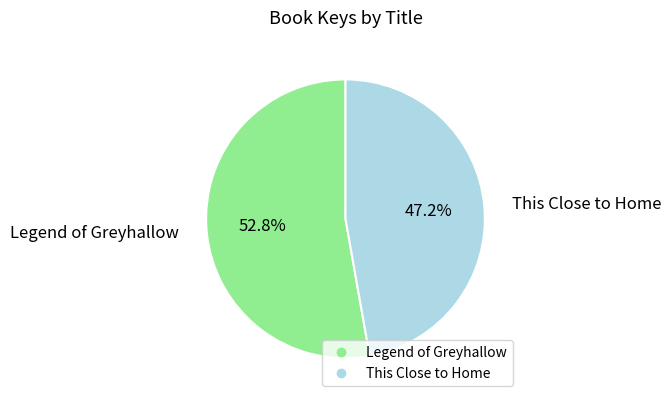

Which slice is the smallest?

This Close to Home